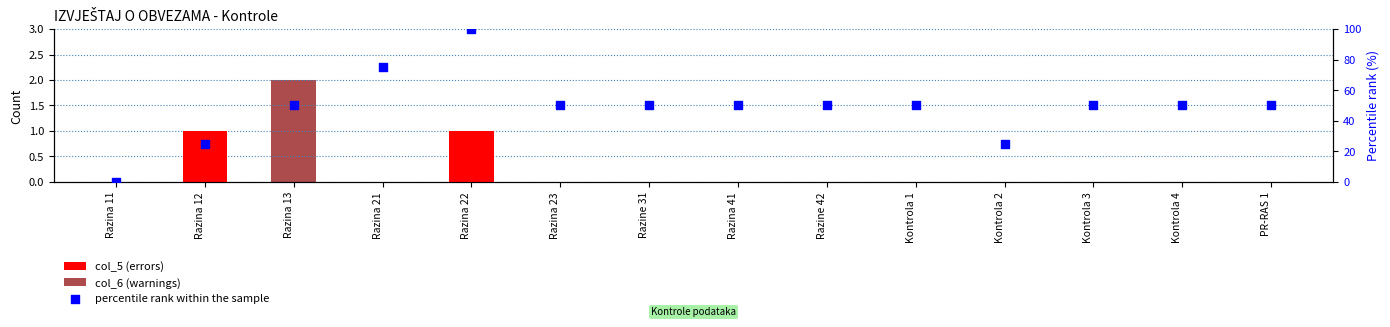

Is the value of col_6 (warnings) at Razina 21 greater than the value of col_5 (errors) at Razina 13?

No